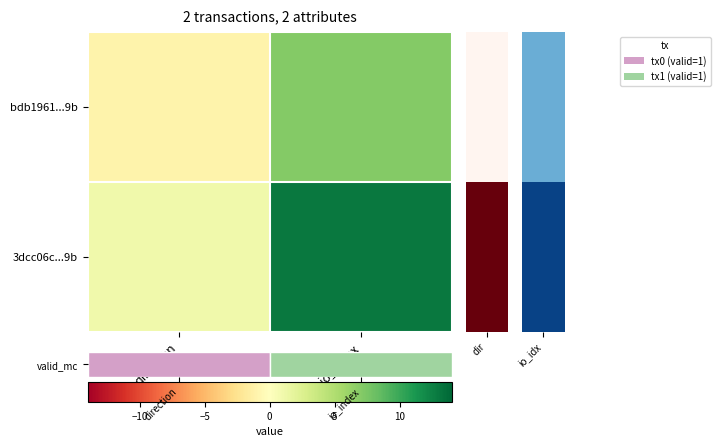

At which category is the sum across all series the highest?

io_index